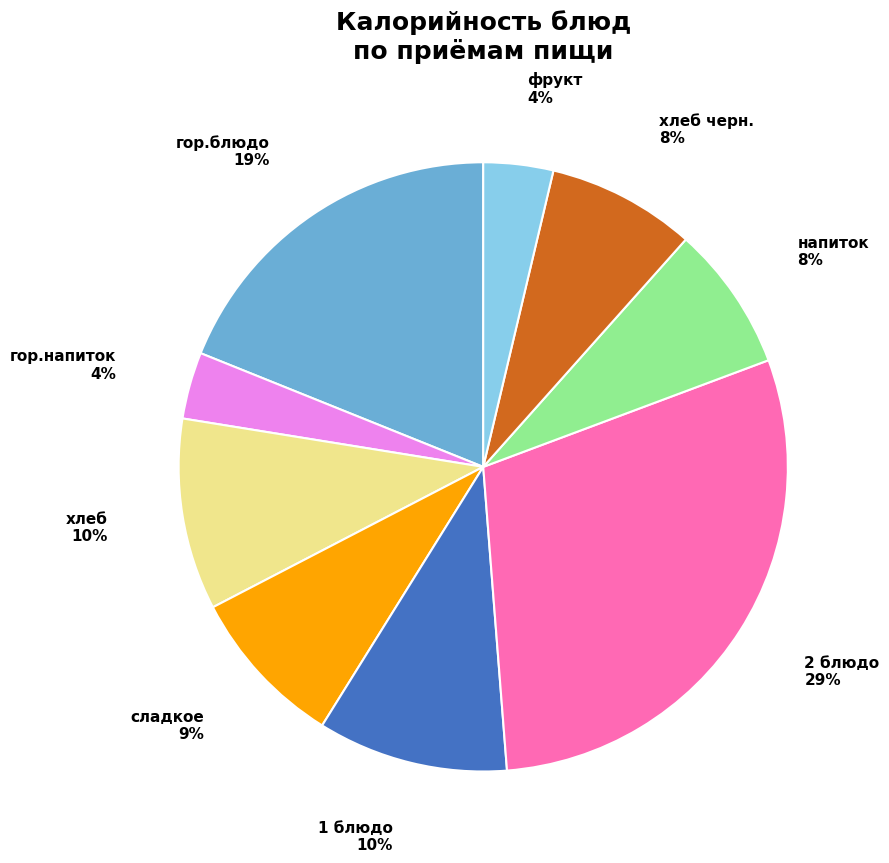

To the nearest percent, what is the combined percentage of хлеб and хлеб черн.?

18%